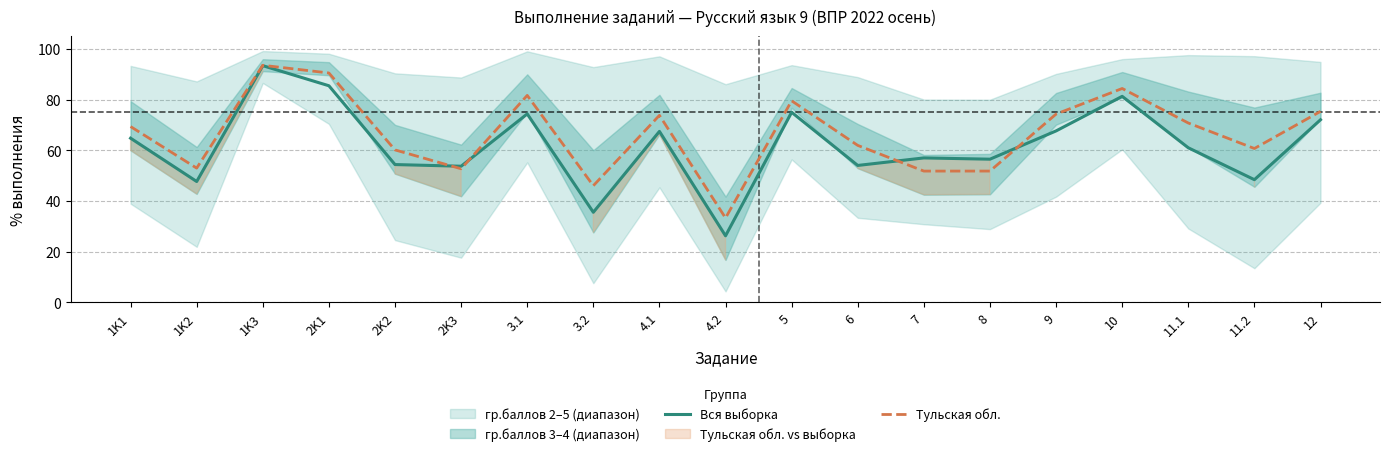

How many data points does each series have?

19